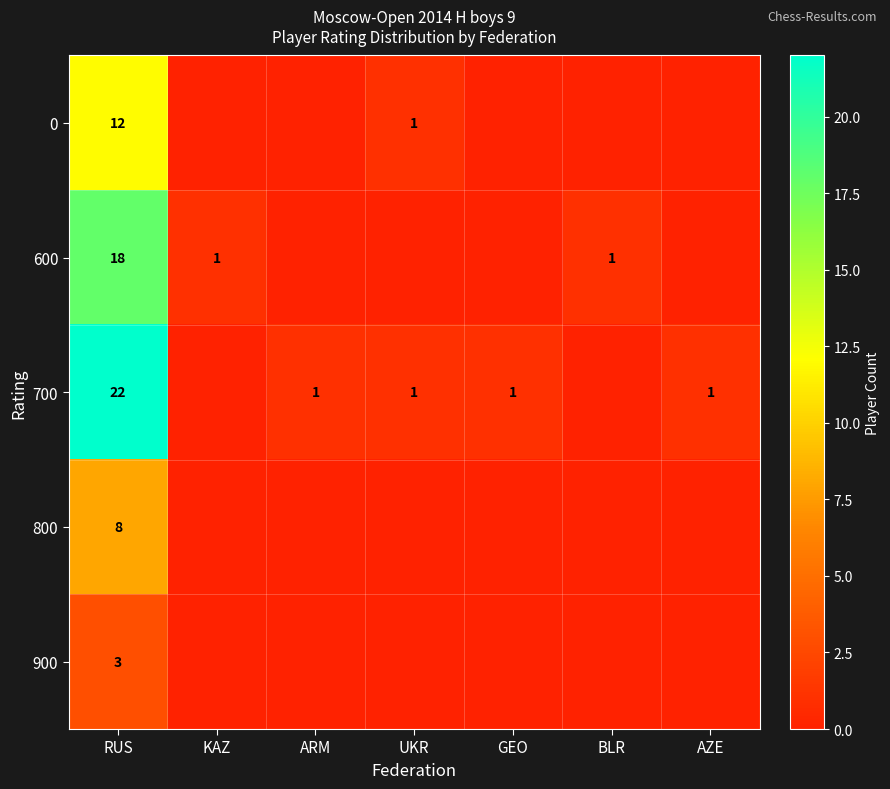

Is it true that 0 equals 1 at UKR?

True